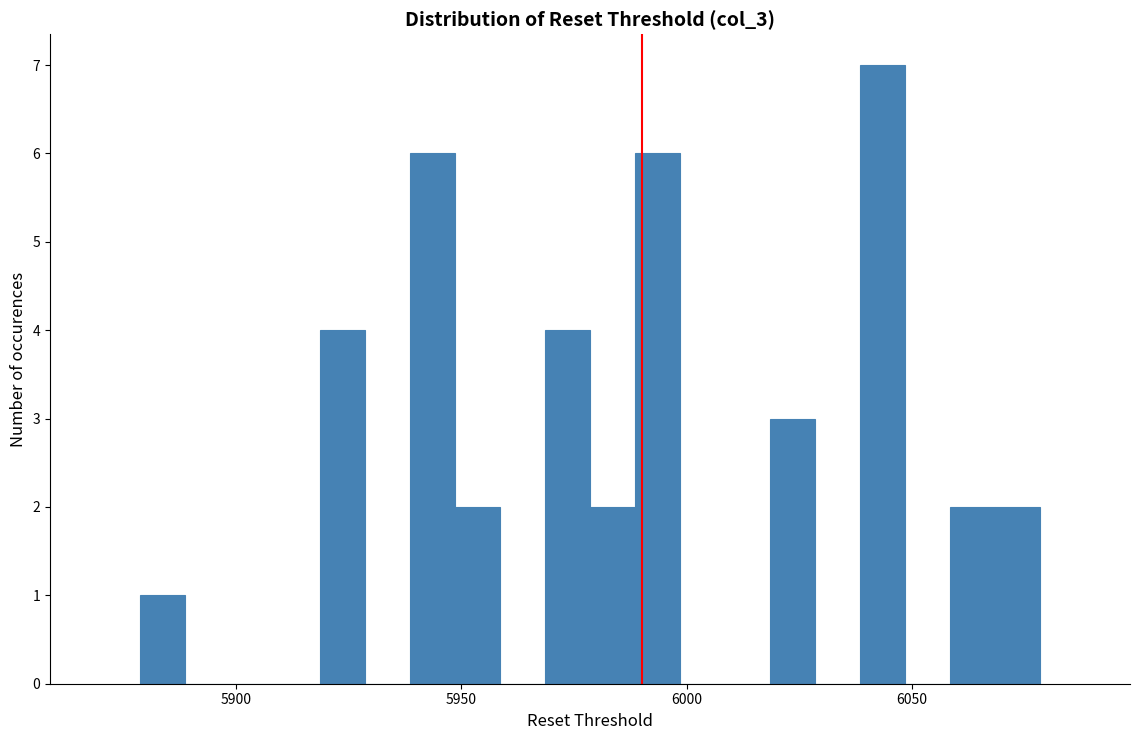

Read against the x-axis, roughly where is the centre of the tallest bar?

6045